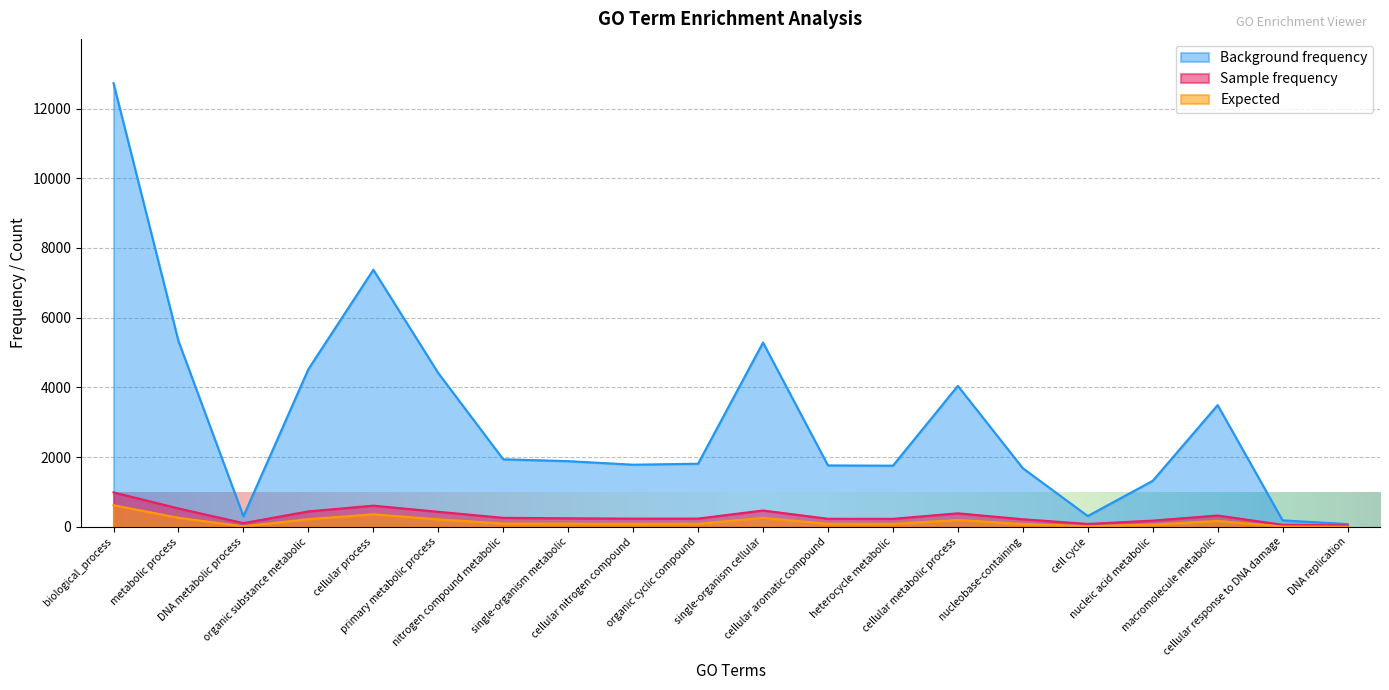

True or false: Sample frequency and Background frequency intersect in this chart.

False